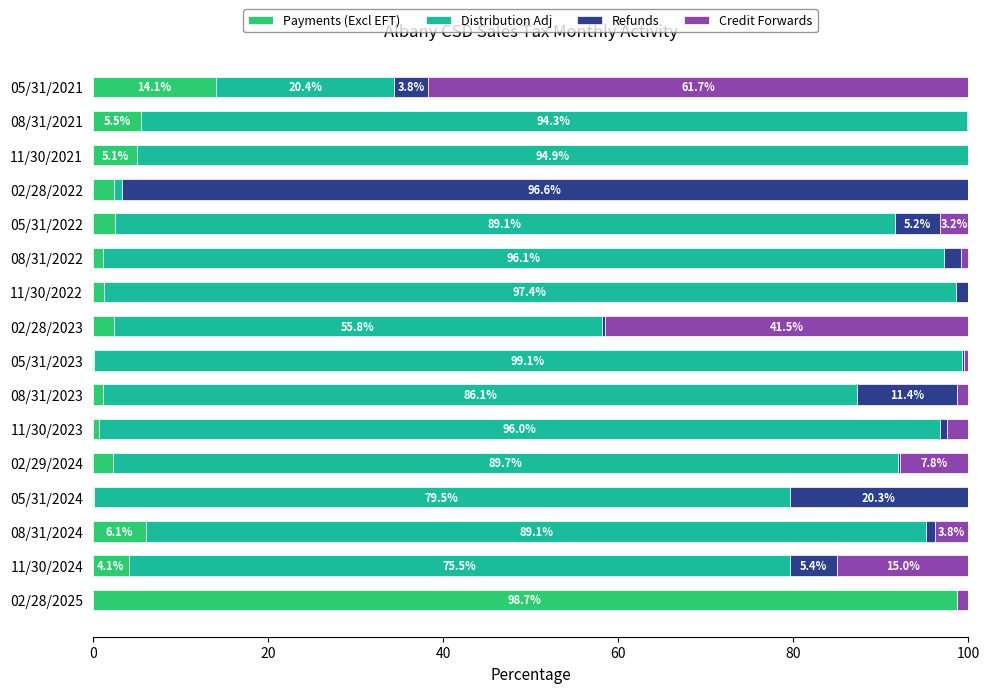

What is the highest value of the Payments (Excl EFT) series?

98.7